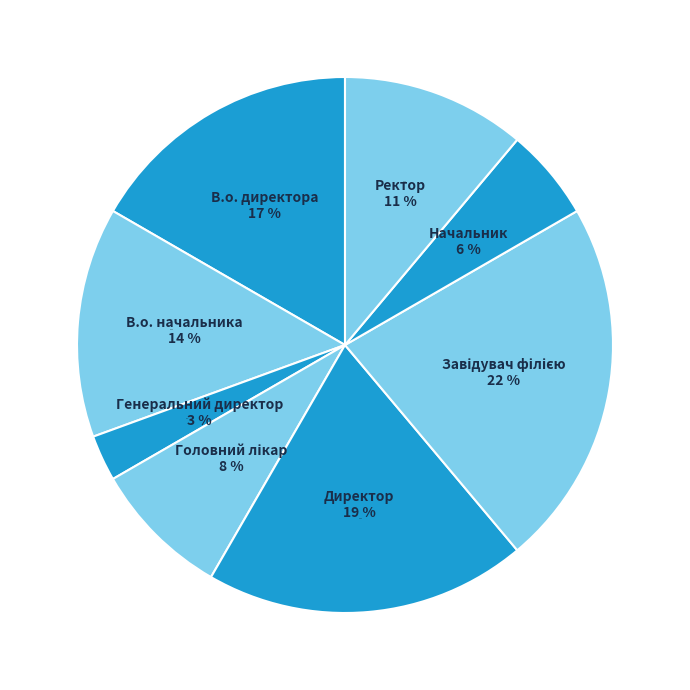

Approximately how many times larger is the value at Начальник compared to Ректор?

0.5